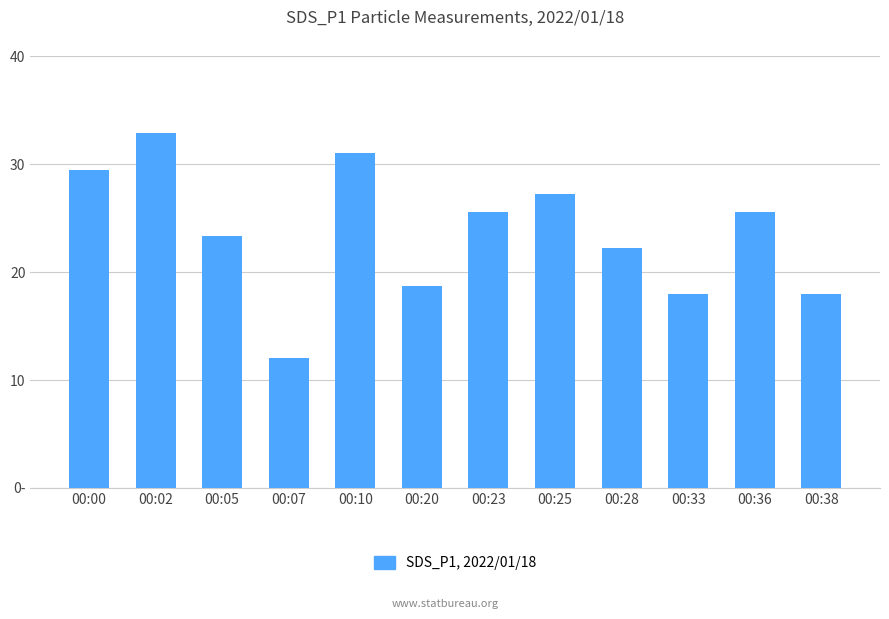

What is the value of the 7th bar from the left?

25.6